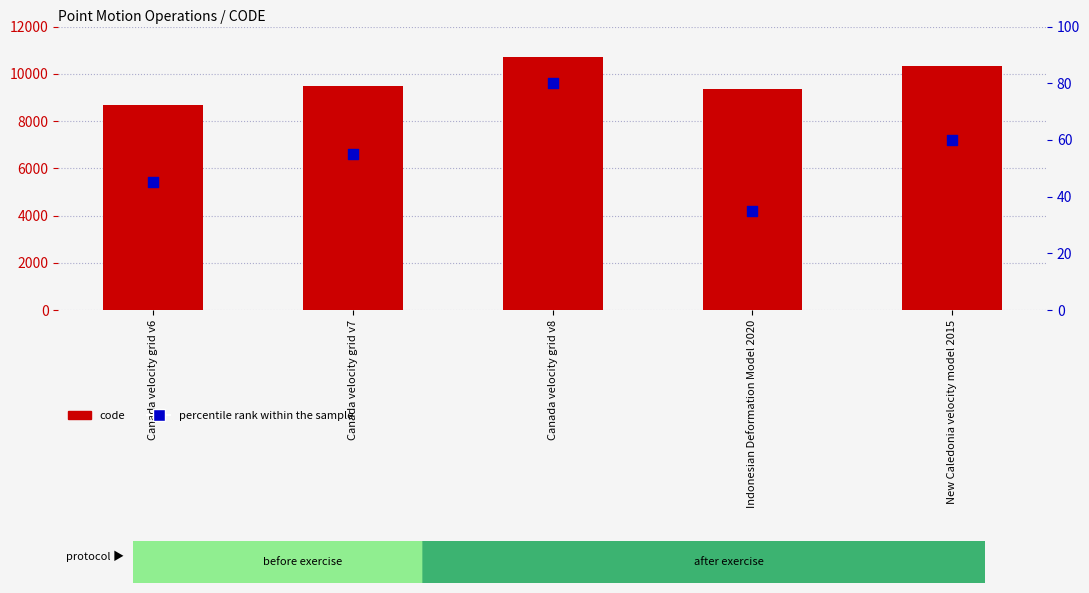

Which series has the largest total across all categories?

code